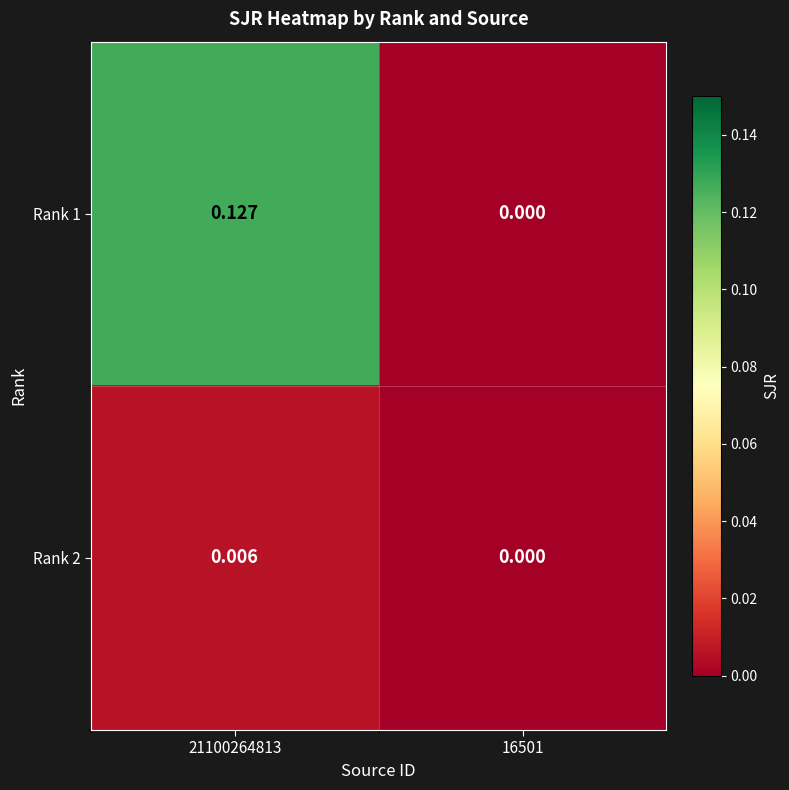

Is the value of Rank 2 at 16501 greater than the value of Rank 1 at 21100264813?

No